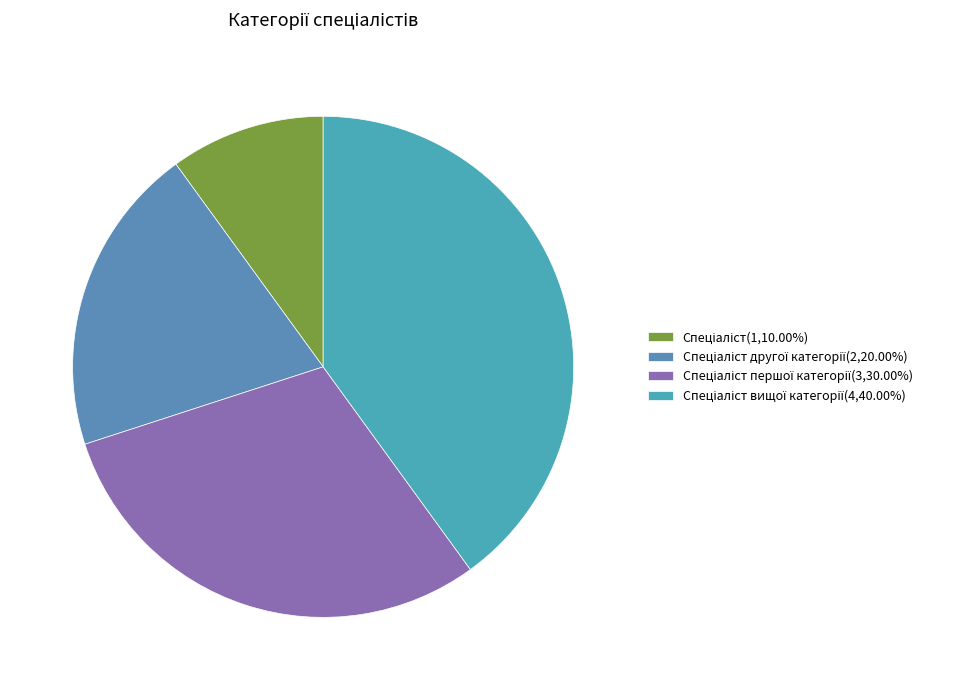

Is there any slice that represents more than half of the pie?

No